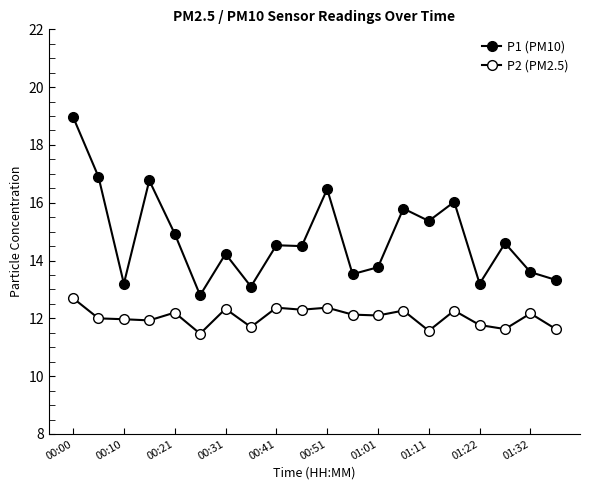

At which label does P1 (PM10) first exceed 14?

00:00